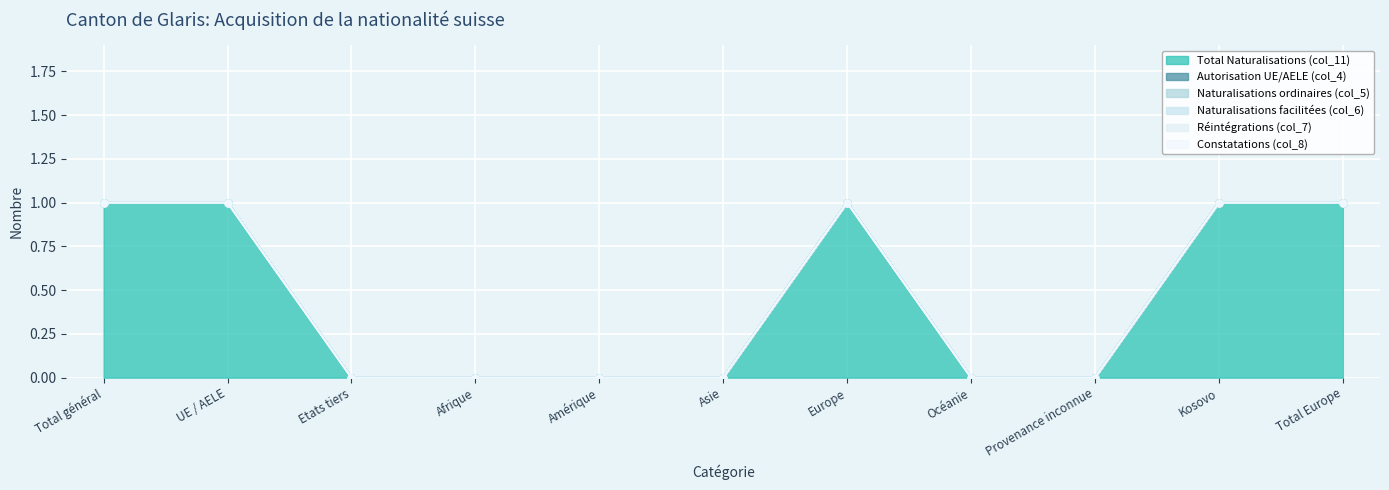

What are all the series names shown in the legend?

Total Naturalisations (col_11), Autorisation UE/AELE (col_4), Naturalisations ordinaires (col_5), Naturalisations facilitées (col_6), Réintégrations (col_7), Constatations (col_8)